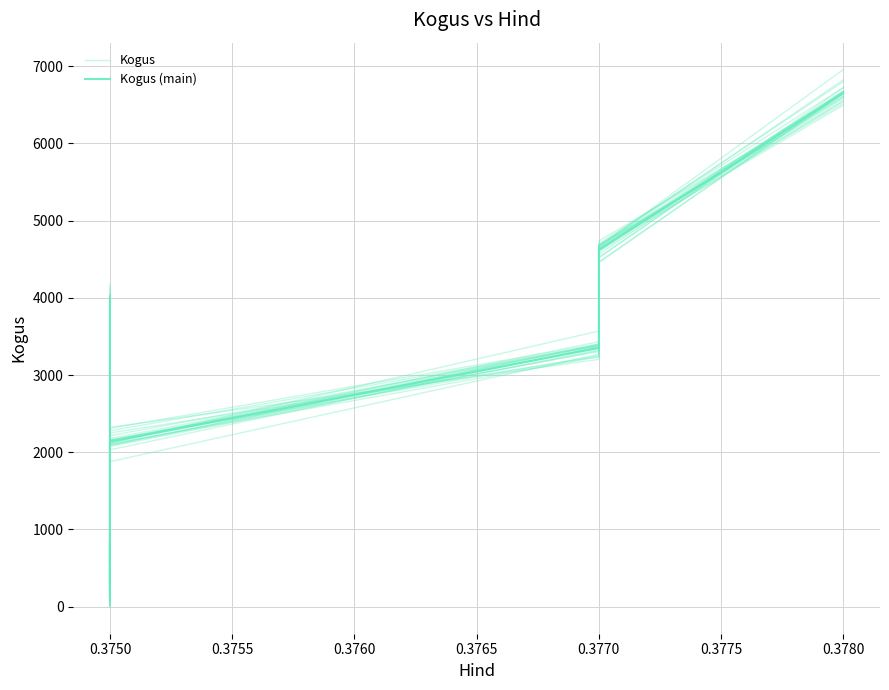

What is the value of the Kogus (main) point at the 13th from the left?

4618.0